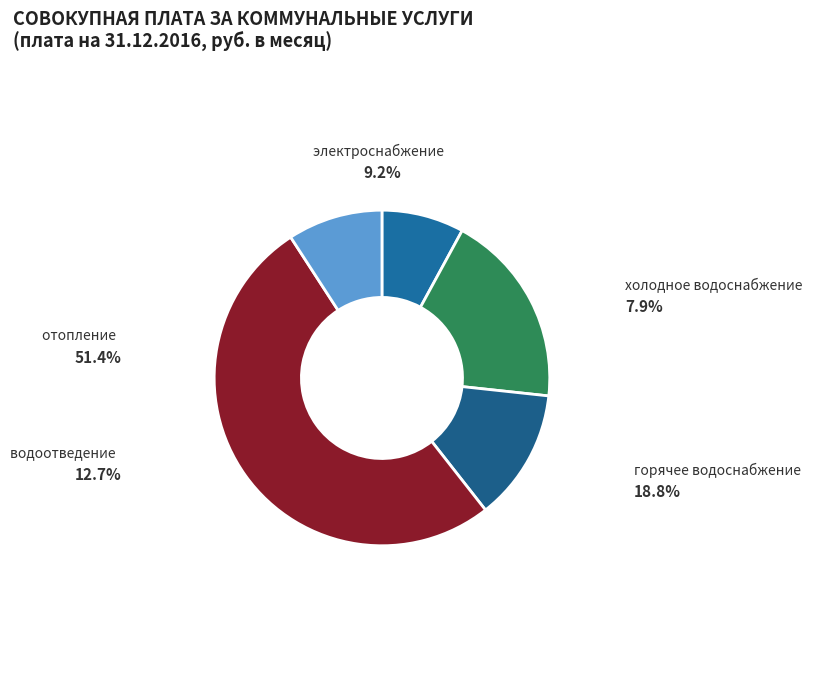

To the nearest percent, what portion does отопление represent?

51%